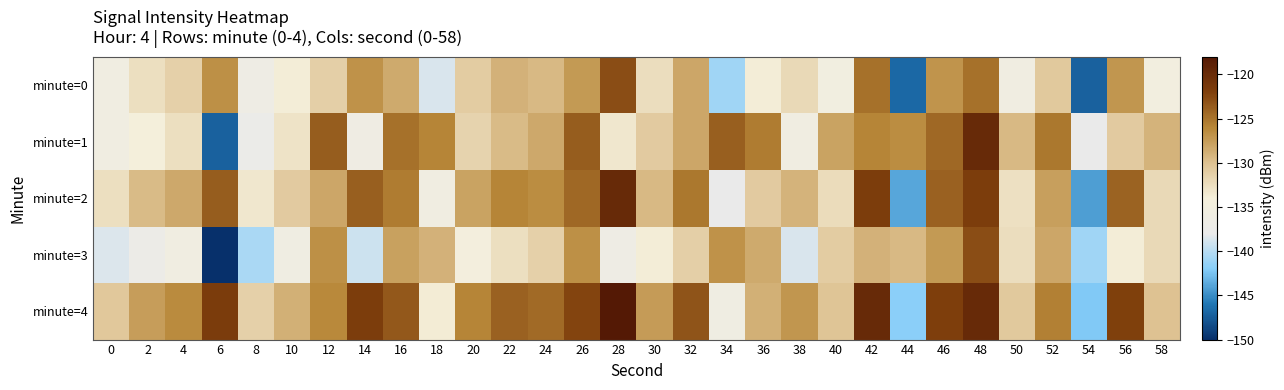

Rank the series by their maximum value, from lowest to highest.

minute=0, minute=3, minute=1, minute=2, minute=4